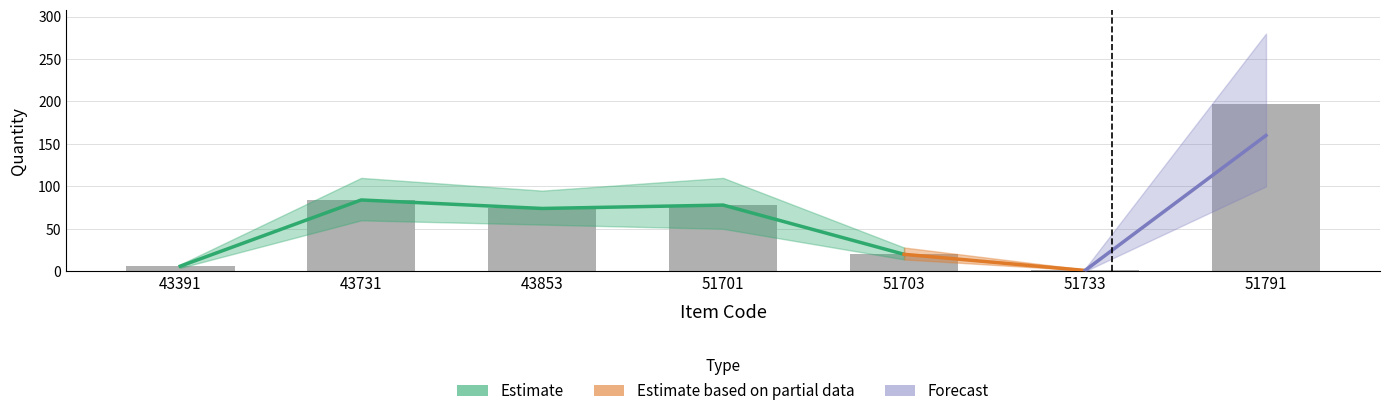

The value of QTY_high at 51701 is 110. True or false?

True